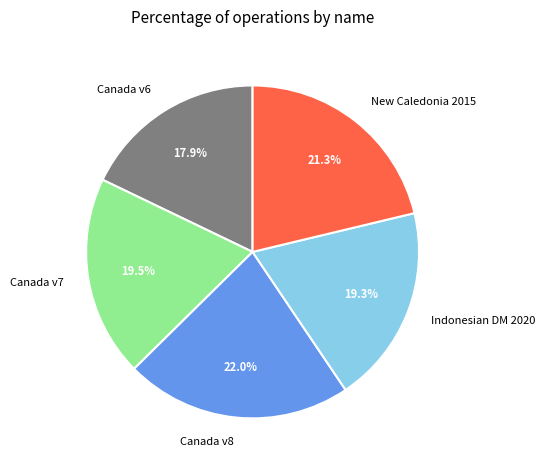

Which category has the biggest portion of the pie?

Canada v8